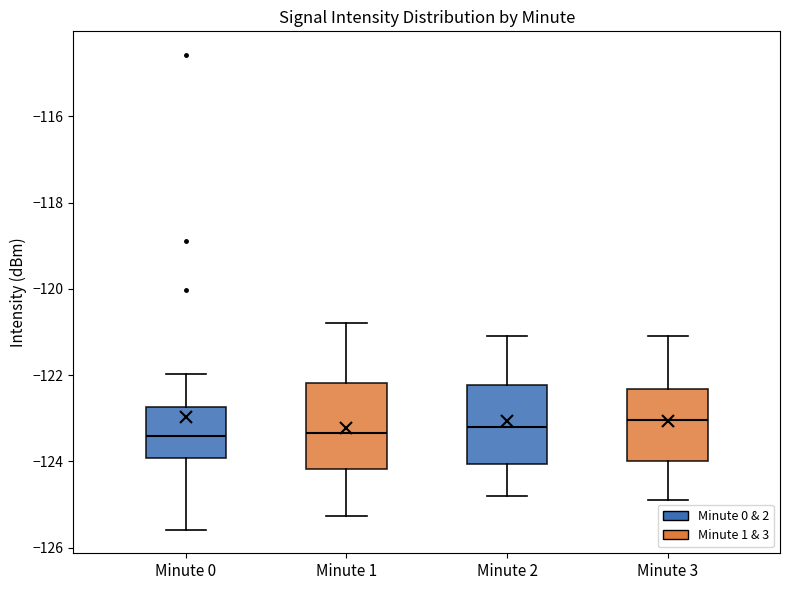

Reading left to right, transcribe this box plot: for each box, give where its median line is, the range the box spans, and where its two whiskers end, as read against the y-axis. The values are not printed on the chart, so give them approximately, as read against the axis.

Minute 0: median -123.4, box -124.0 to -122.8, whiskers -125.6 to -122.0
Minute 1: median -123.4, box -124.2 to -122.2, whiskers -125.2 to -120.8
Minute 2: median -123.2, box -124.0 to -122.2, whiskers -124.8 to -121.0
Minute 3: median -123.0, box -124.0 to -122.4, whiskers -124.8 to -121.0